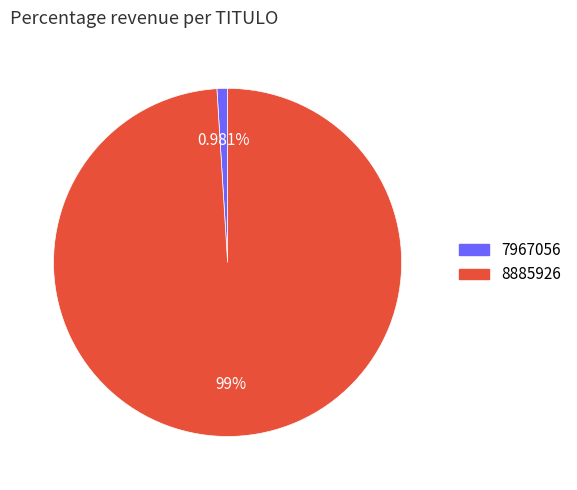

Is 7967056 the majority of the pie?

No